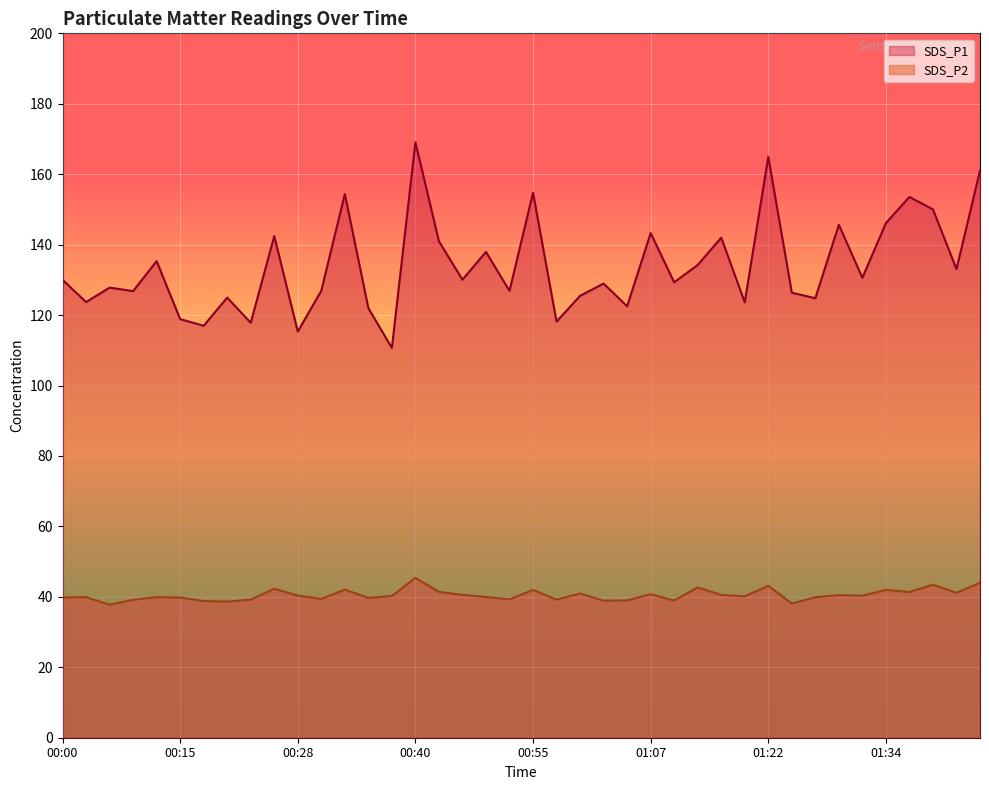

List the series in order of their peak value, lowest first.

SDS_P2, SDS_P1